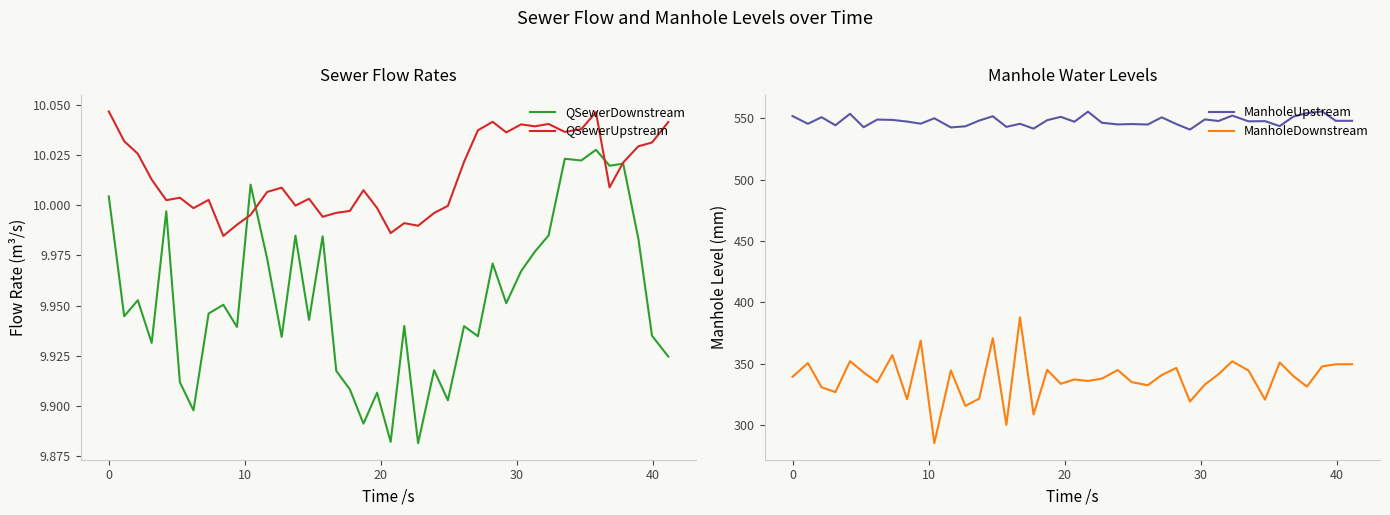

What is the highest value of the ManholeDownstream series?

387.9